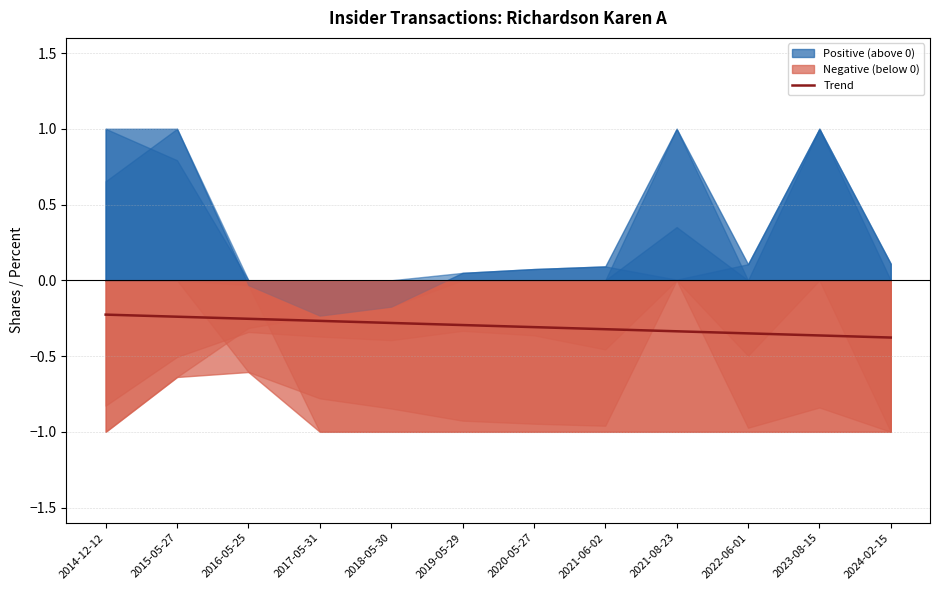

What is the difference between the values at 2014-12-12 and 2019-05-29?

0.1